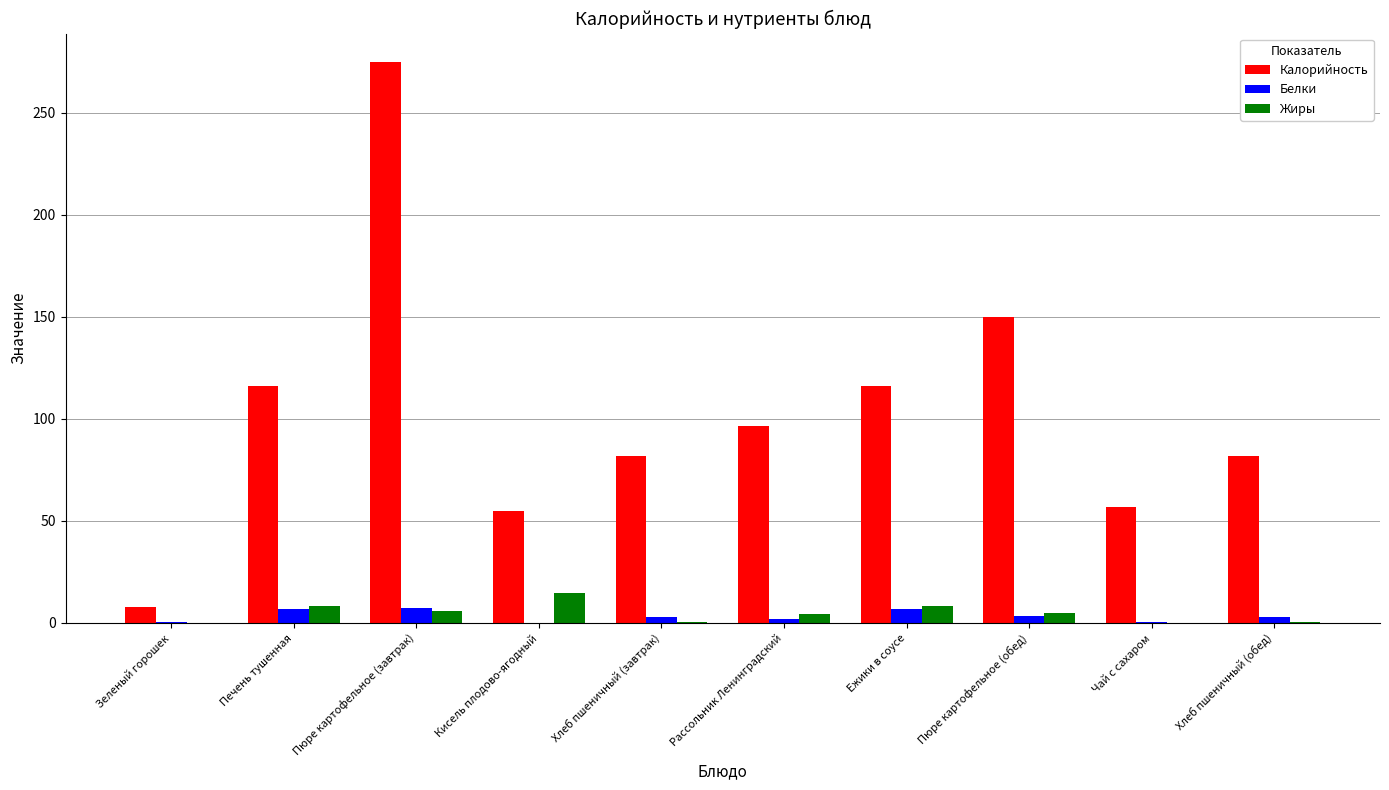

What is the sum of all Калорийность values?

1038.3